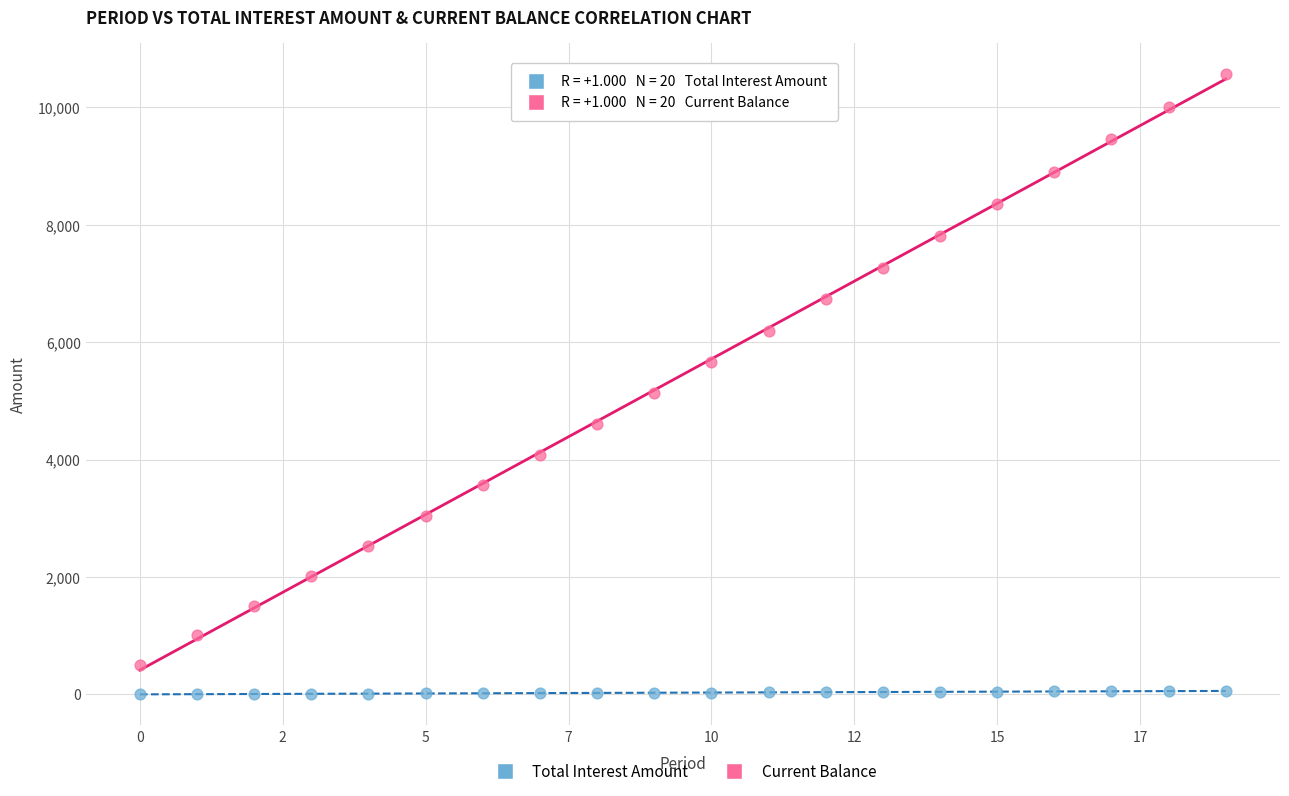

Across all data points, what is the range of Y values (max minus min)?

10574.1